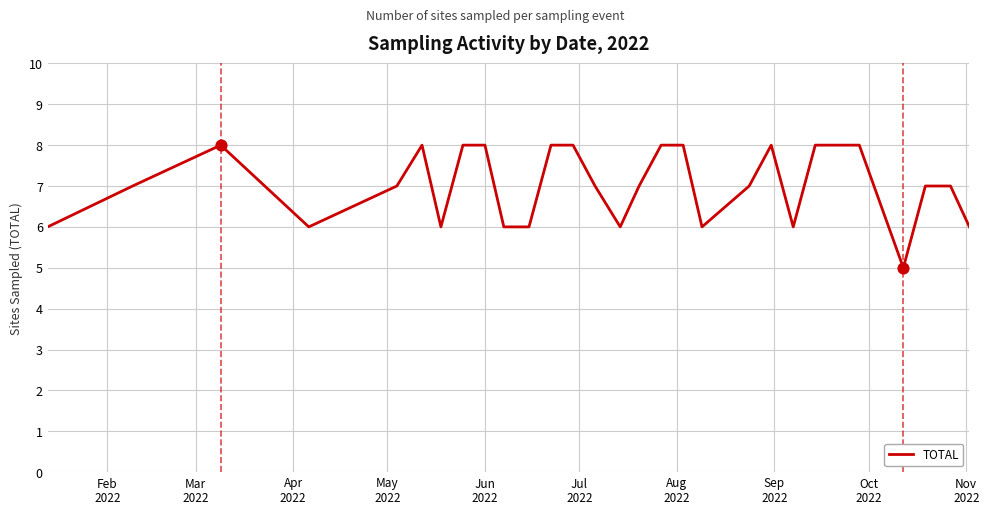

What is the difference between the maximum and minimum values?

3